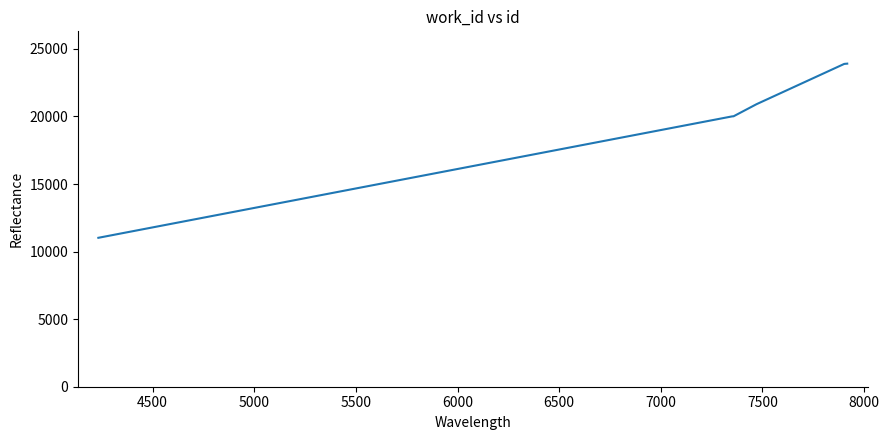

What is the minimum value shown in the chart?

11020